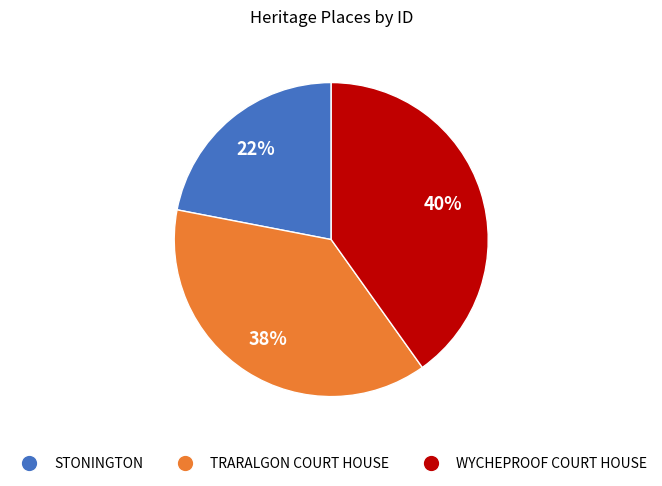

Does any single category account for the majority?

No